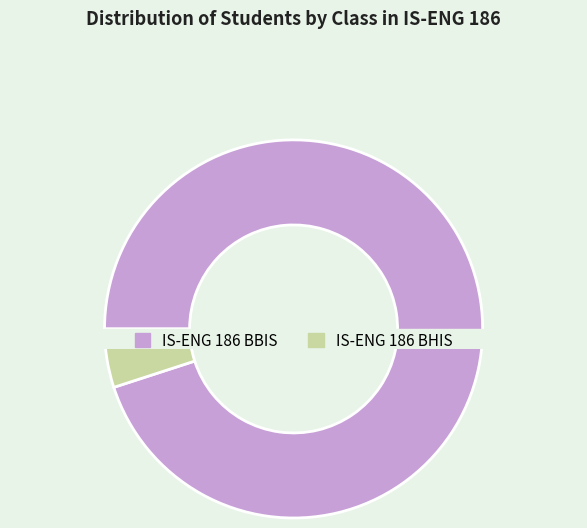

How many slices are in this pie chart?

2